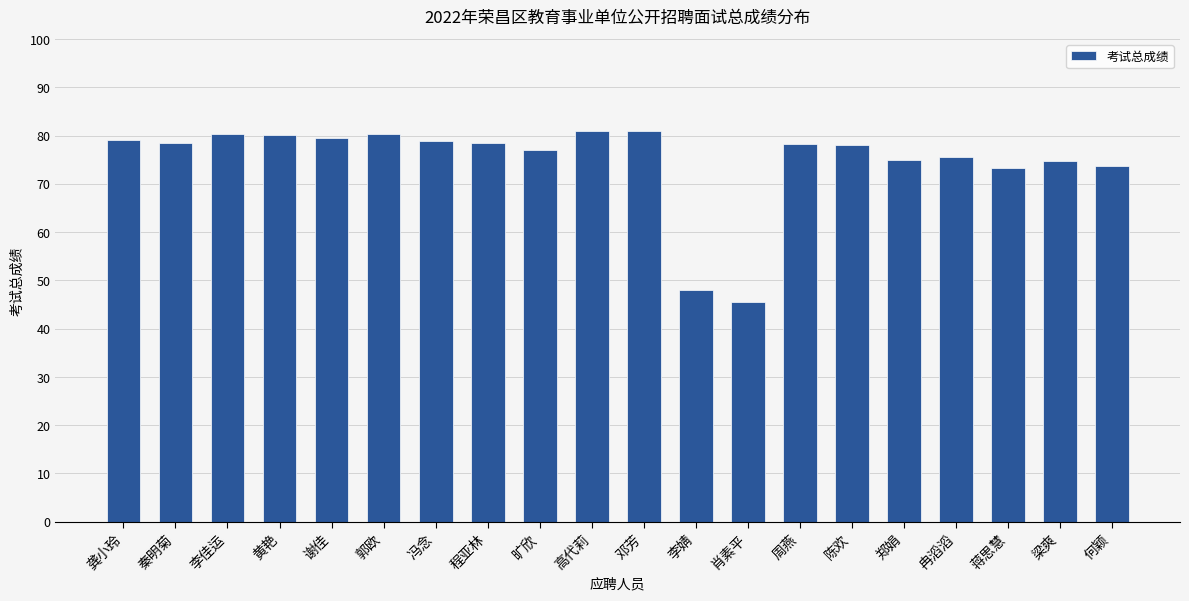

What is the greatest value displayed?

80.9